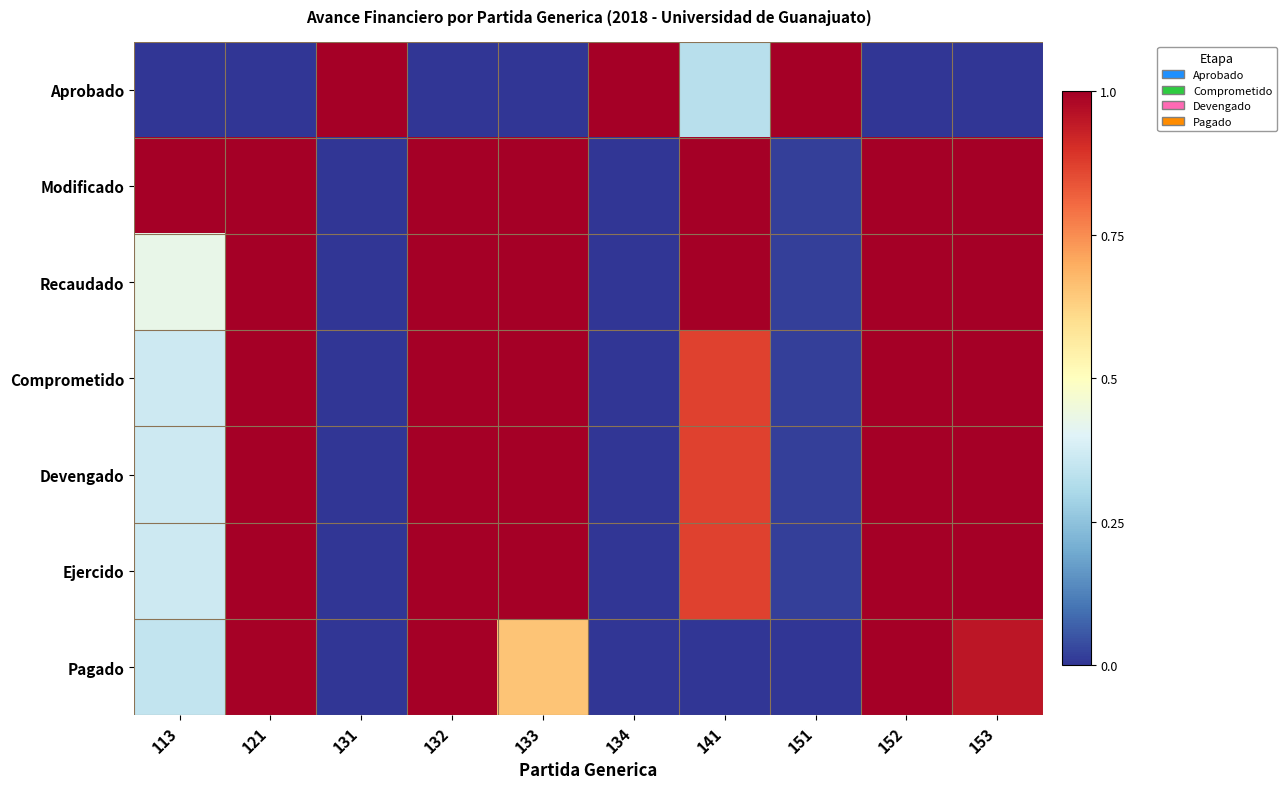

Count the number of categories in the chart.

10